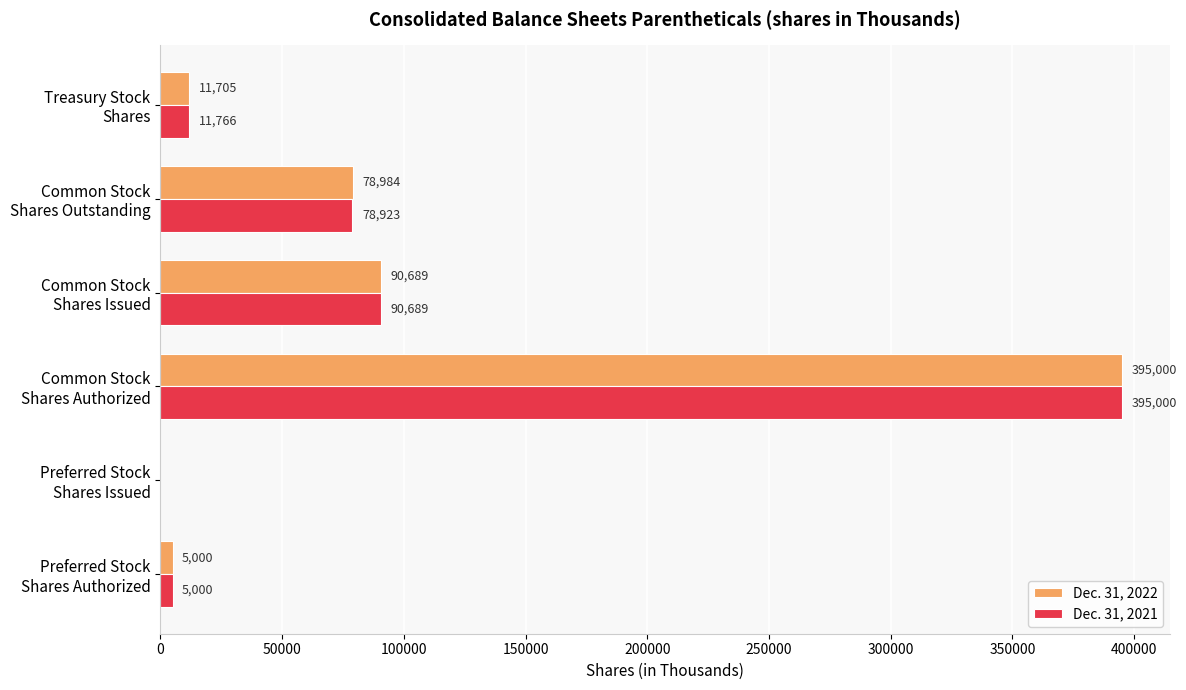

What is the maximum value for Dec. 31, 2022?

395000